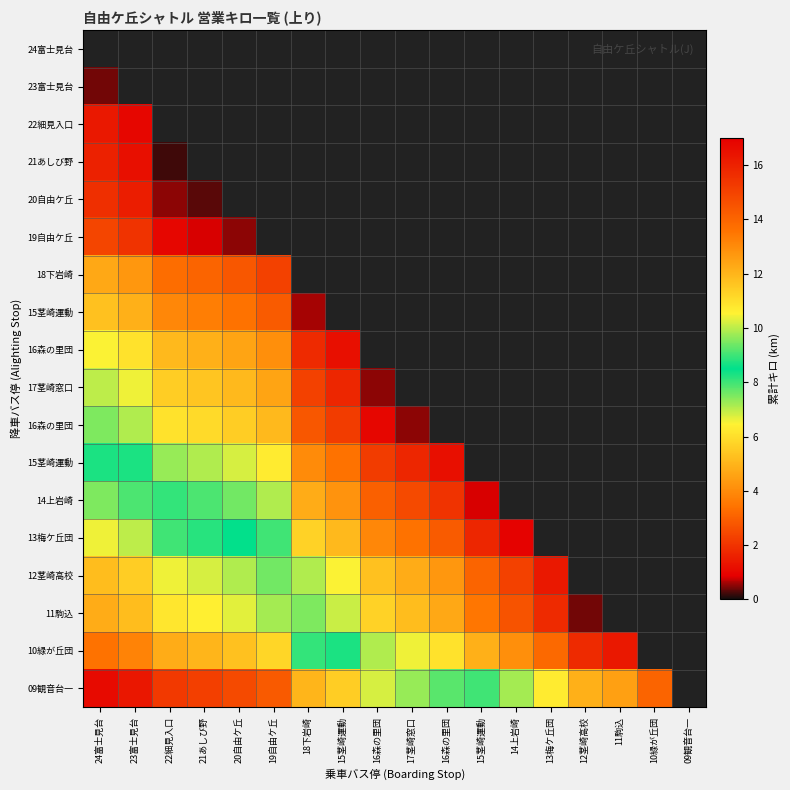

What is the greatest value displayed?

16.7